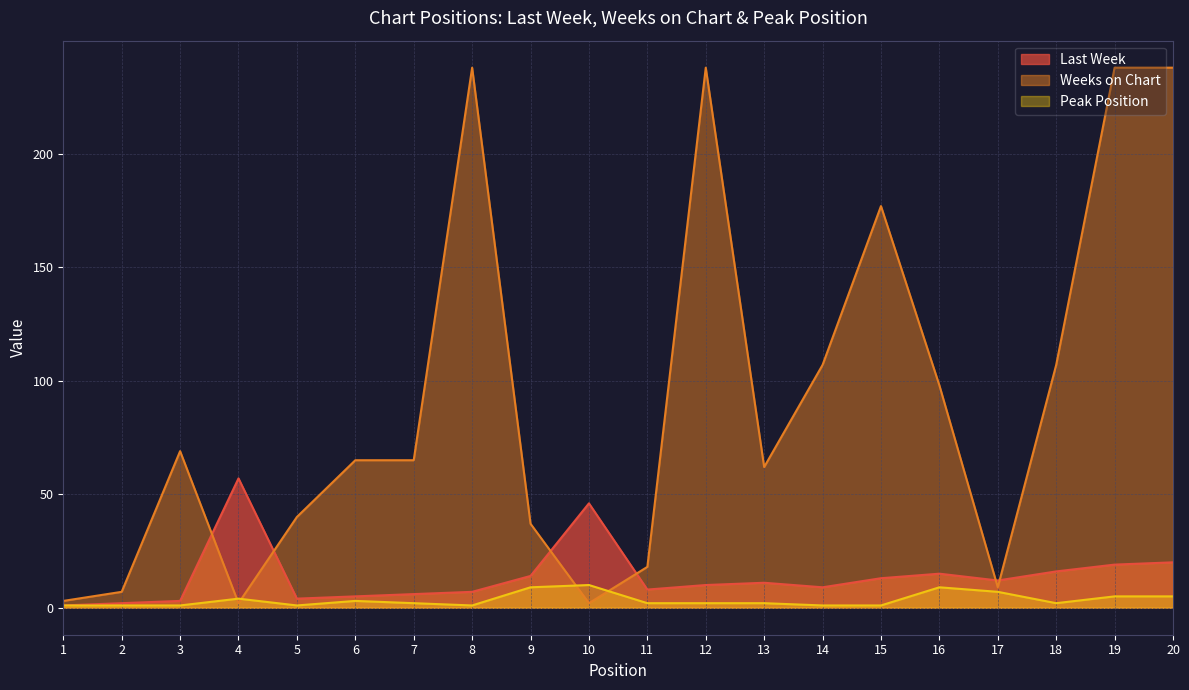

Where is the first local minimum for Last Week?

5